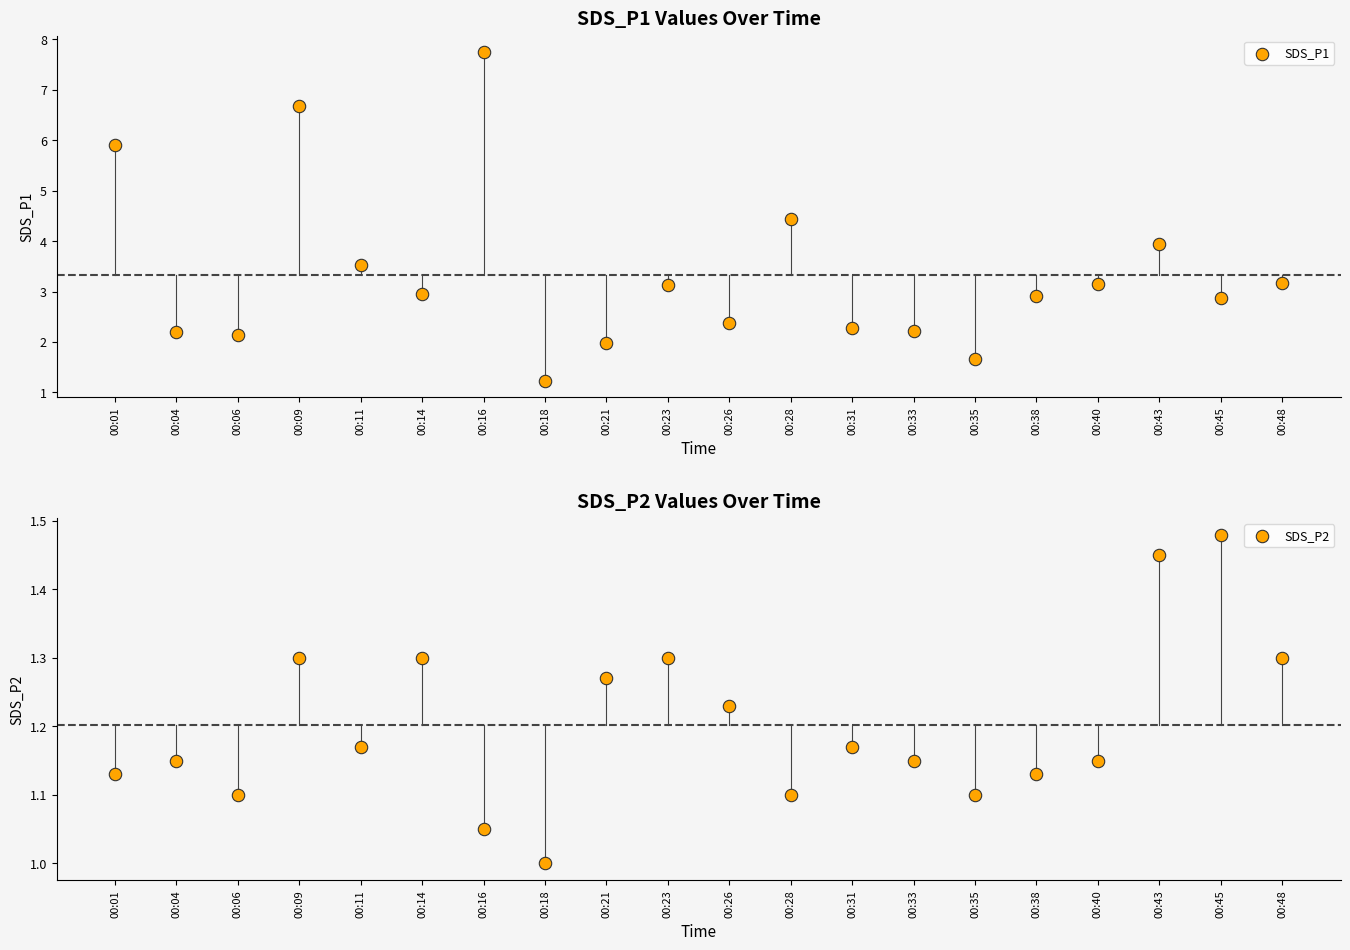

At which category is the sum across all series the highest?

00:16